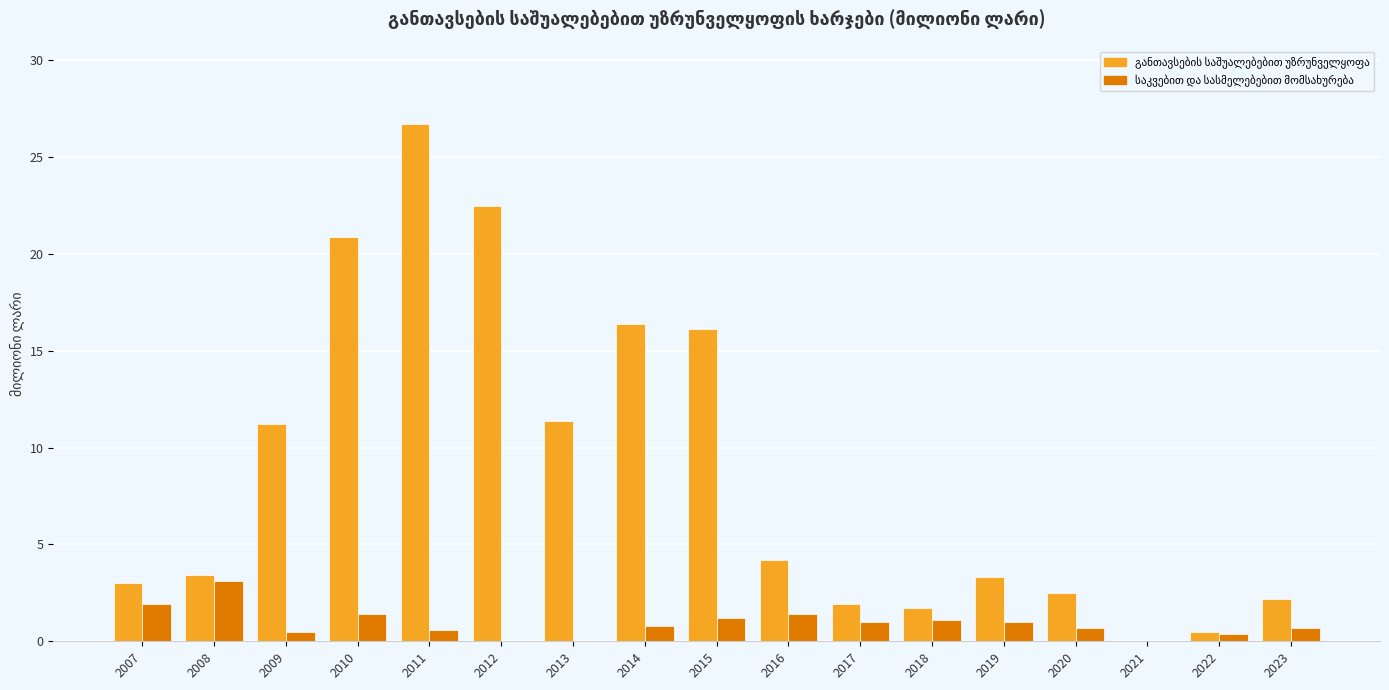

At which category does the chart reach its peak across all series?

2011